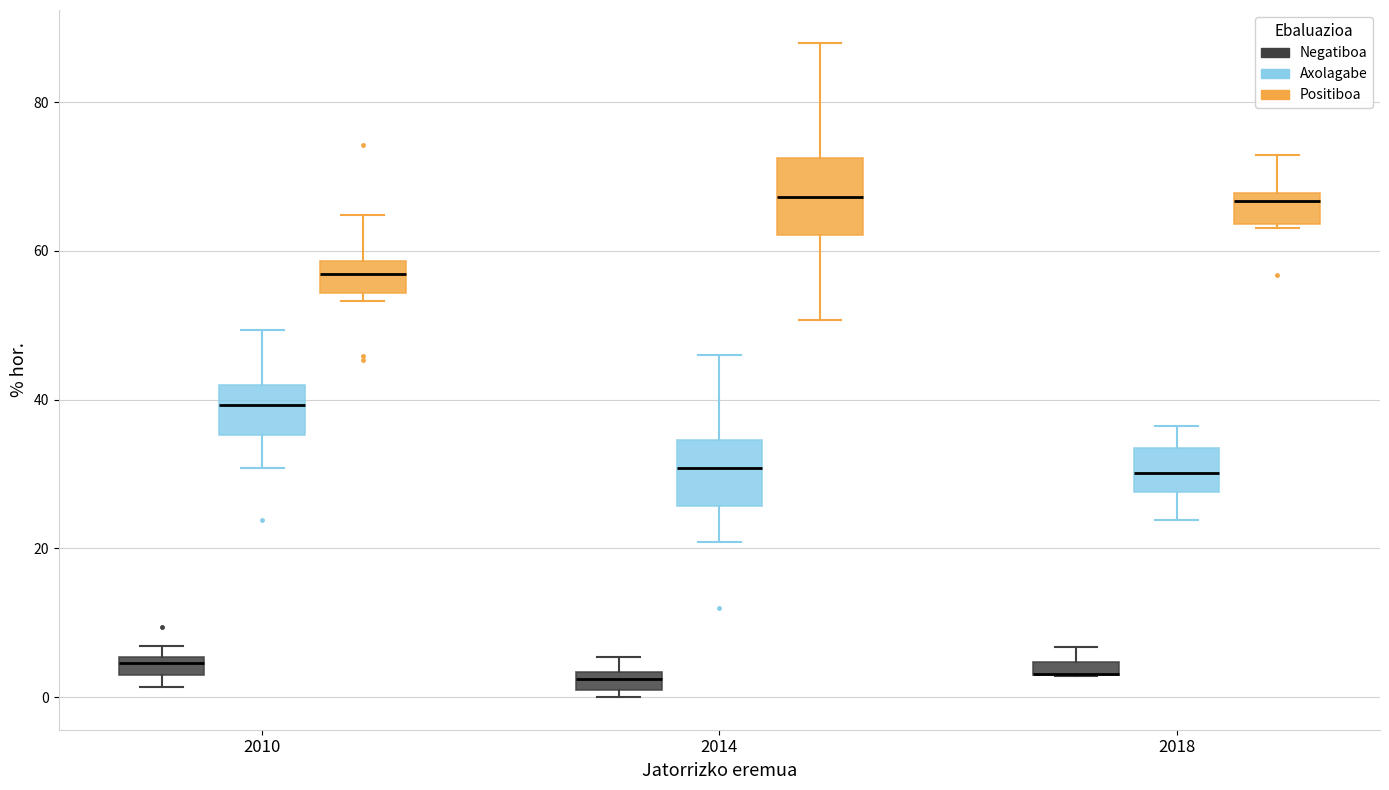

Where does the median line of the box for 2014 (Positiboa) sit on the y-axis? The values are not printed on the chart, so give them approximately, as read against the axis.

68